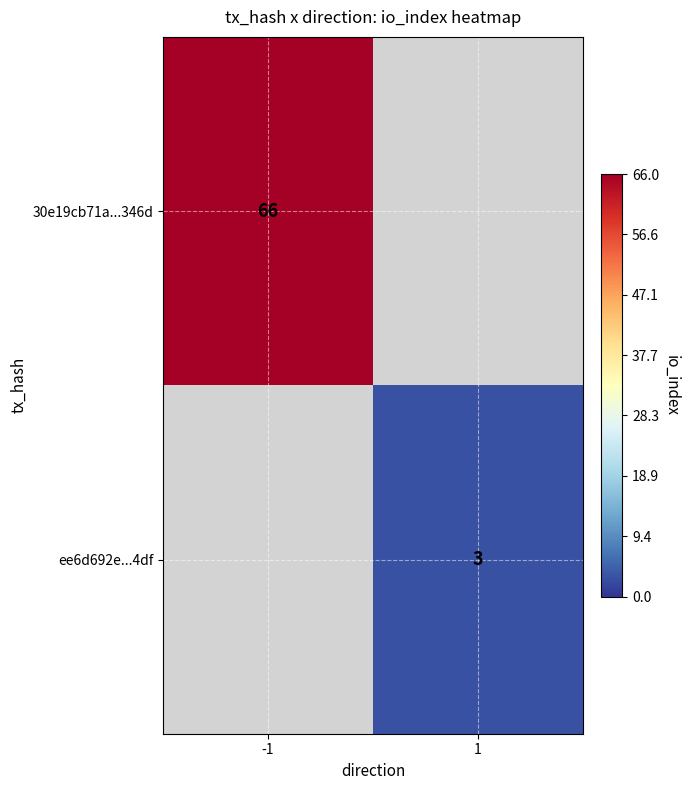

Is it true that ee6d692e...4df equals 1 at 1?

False